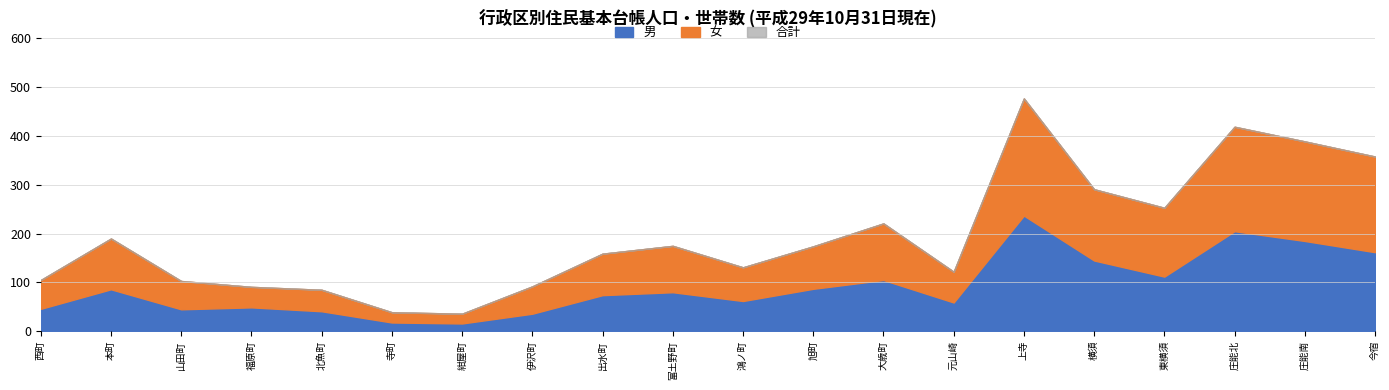

What is the greatest value displayed?

477